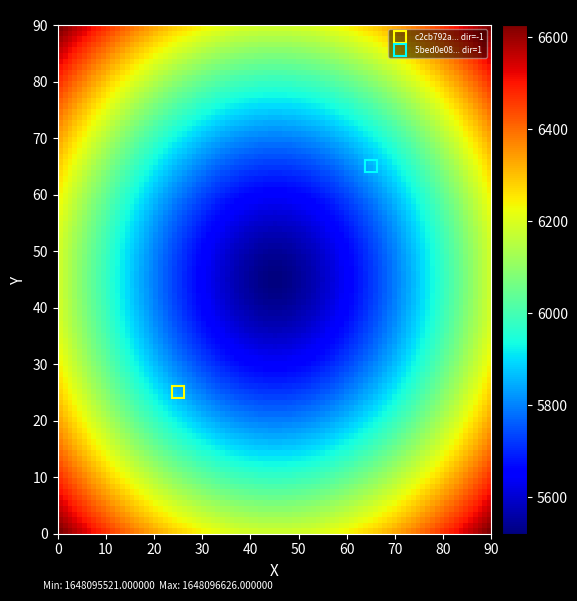

What is the sum of all 5bed0e0898b9875eaa238bd0d0b13531c0e8180 values?

1648095522